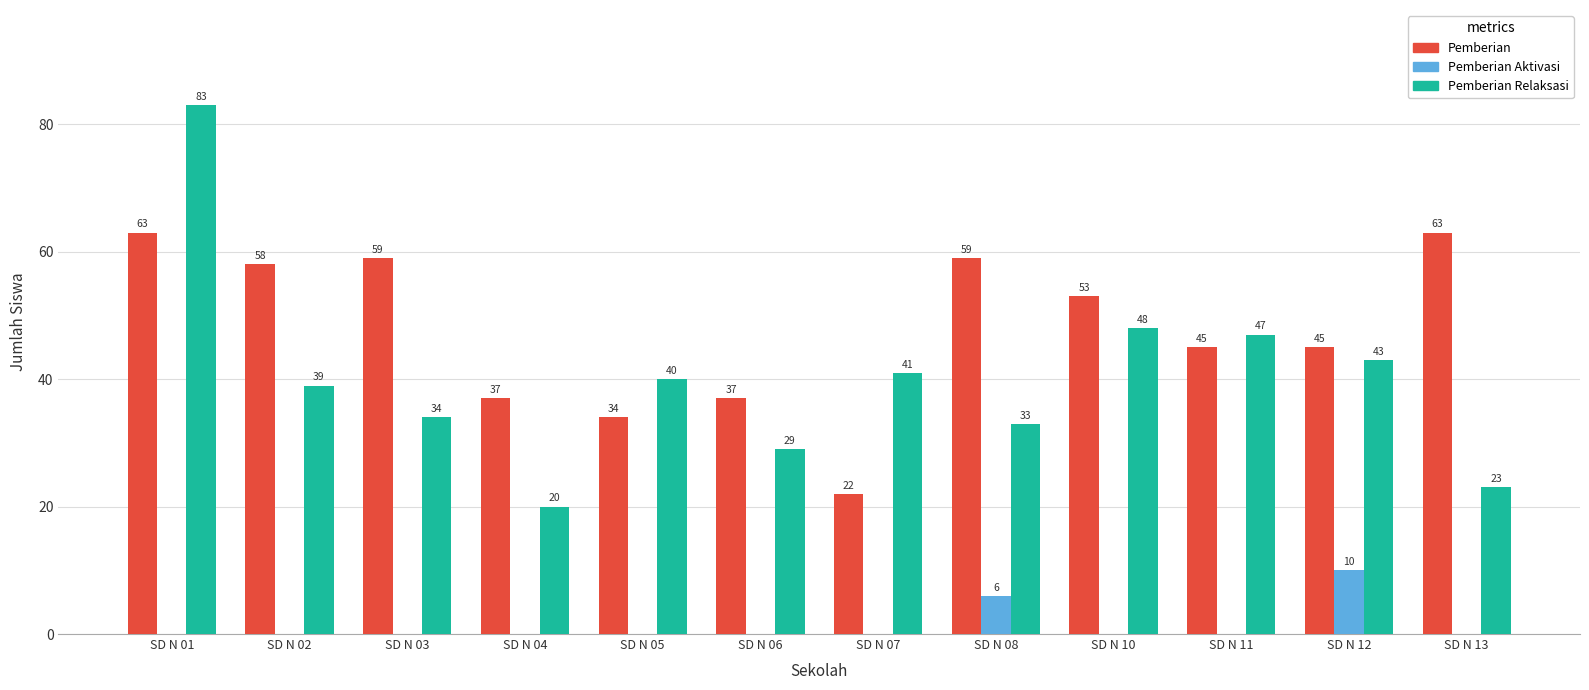

Is it true that Pemberian equals 76 at SD N 10?

False